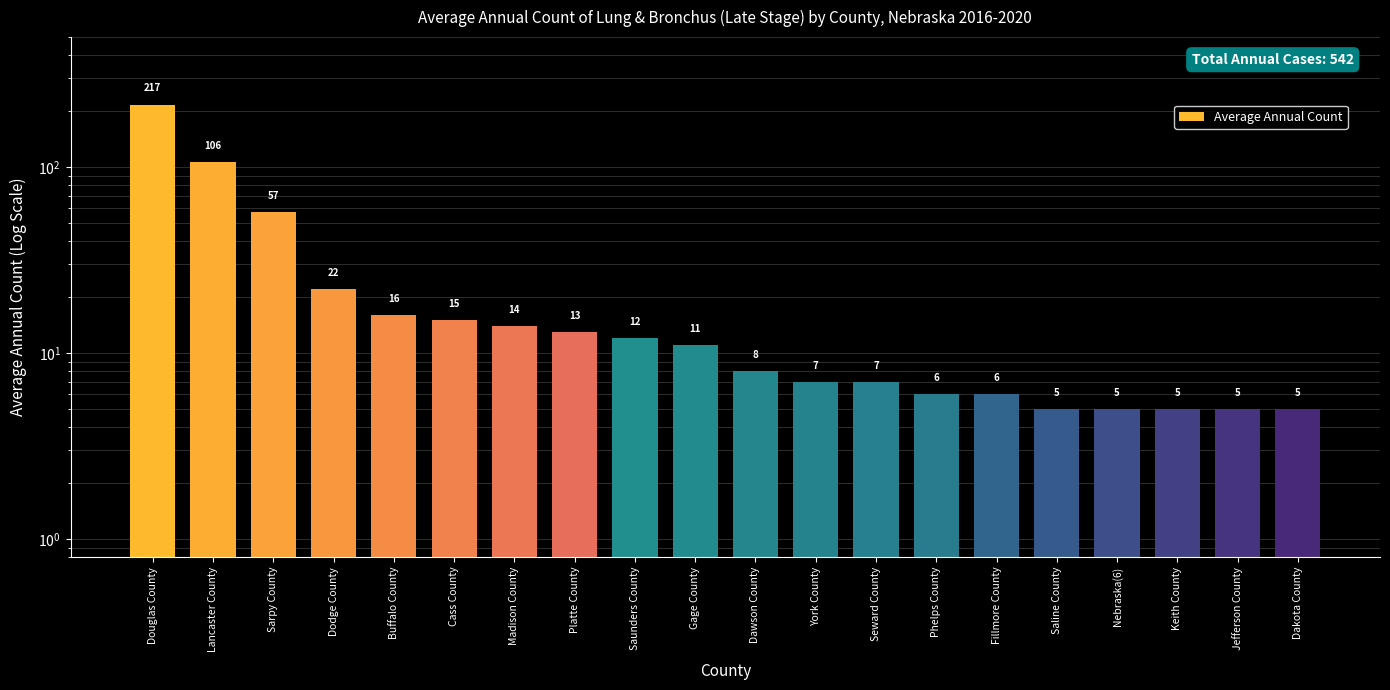

What is the approximate value at Sarpy County, to the nearest 5?

55